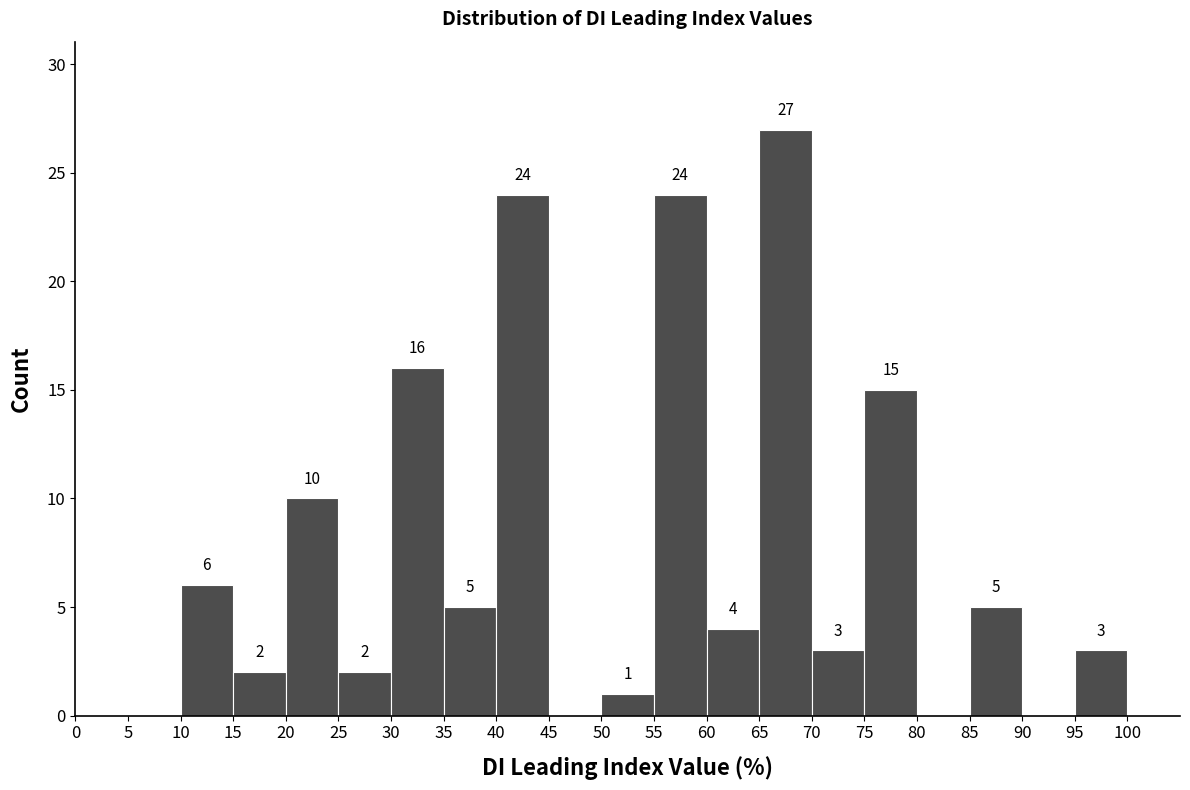

Over which range of the x-axis is the bar tallest?

65 to 70